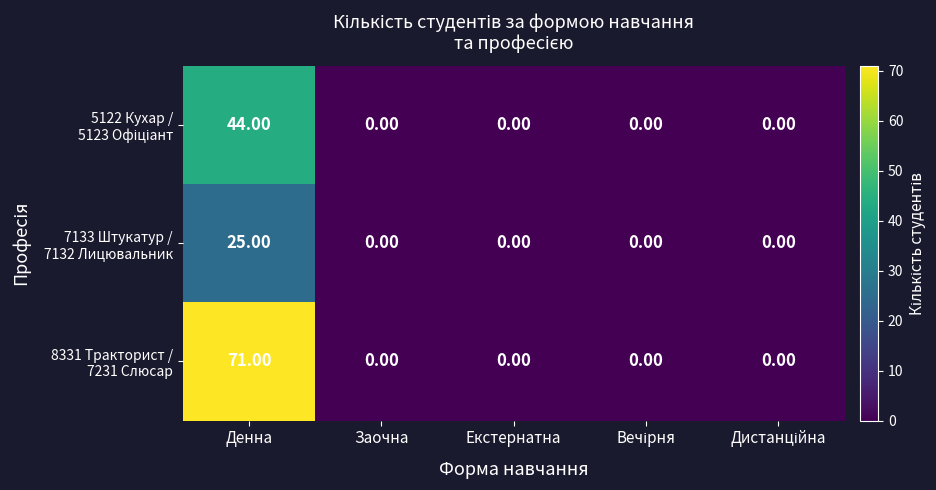

What is the difference between the highest and lowest values at Денна?

46